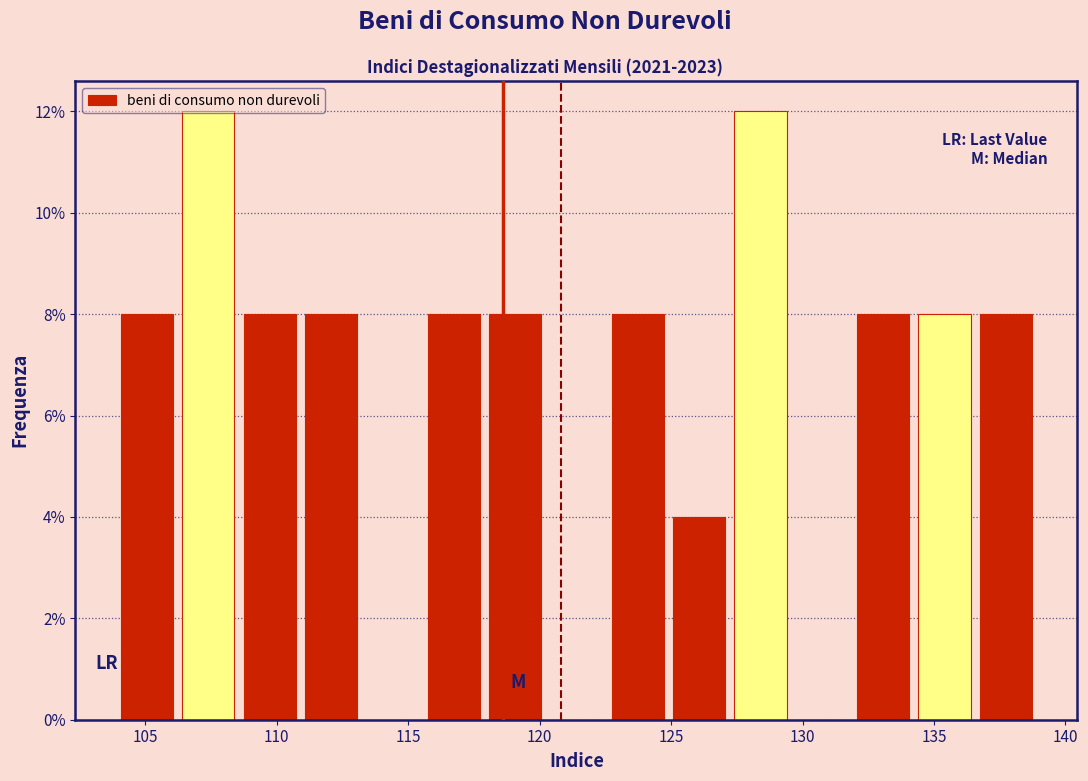

How tall is the bar that spans 106.0 to 108.5 on the x-axis? Neither the bar edges nor the heights are printed on the chart, so give them approximately, as read against the axes.

12